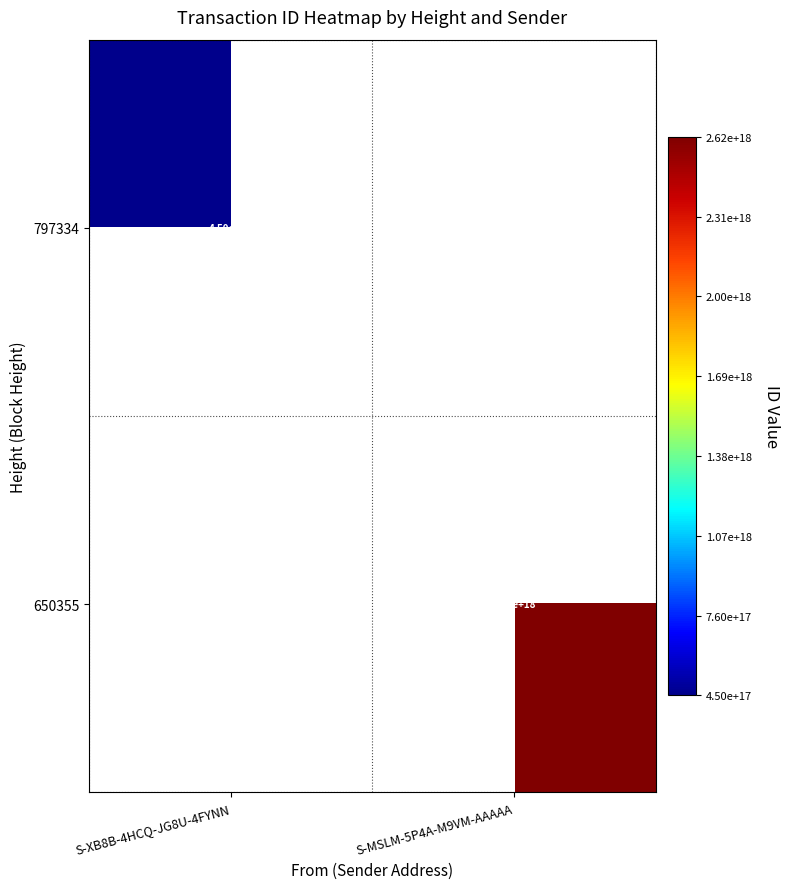

True or false: 650355 has a value of 705643338985930752 at S-MSLM-5P4A-M9VM-AAAAA.

False